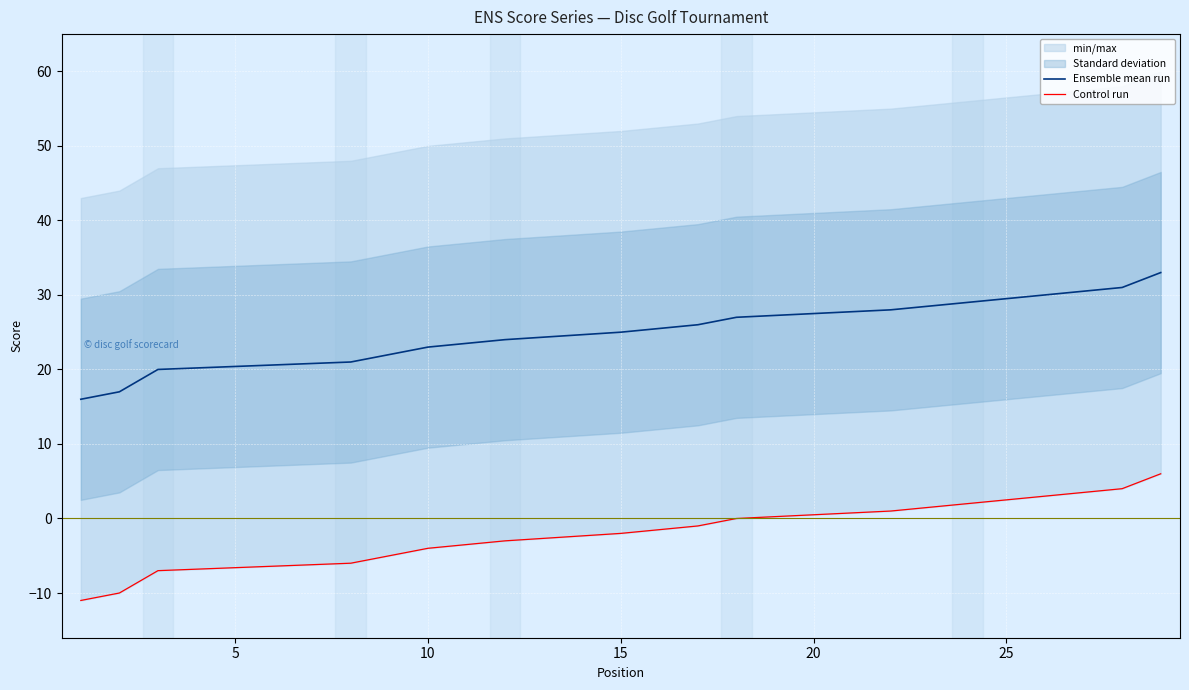

Count the number of categories in the chart.

29